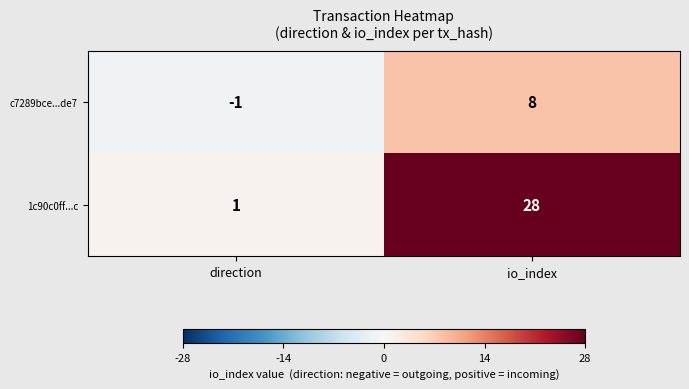

At which label does c7289bce...de7 reach its peak?

io_index